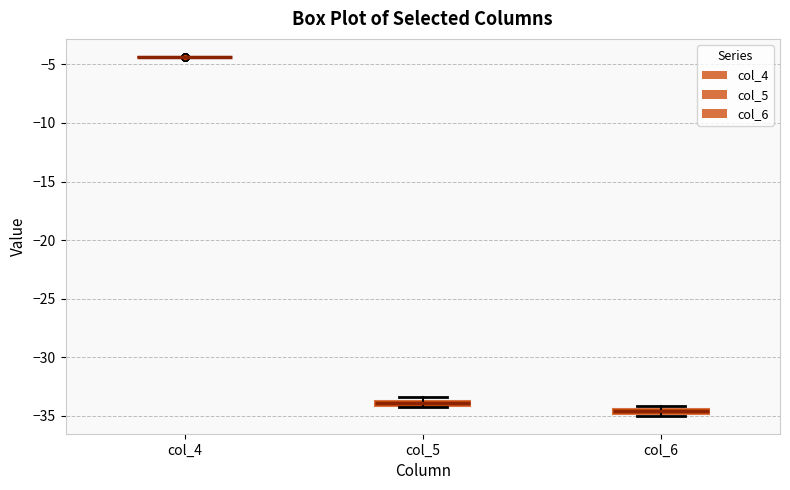

Where is the lower edge of the box for col_6 on the y-axis? The values are not printed on the chart, so give them approximately, as read against the axis.

-35.0